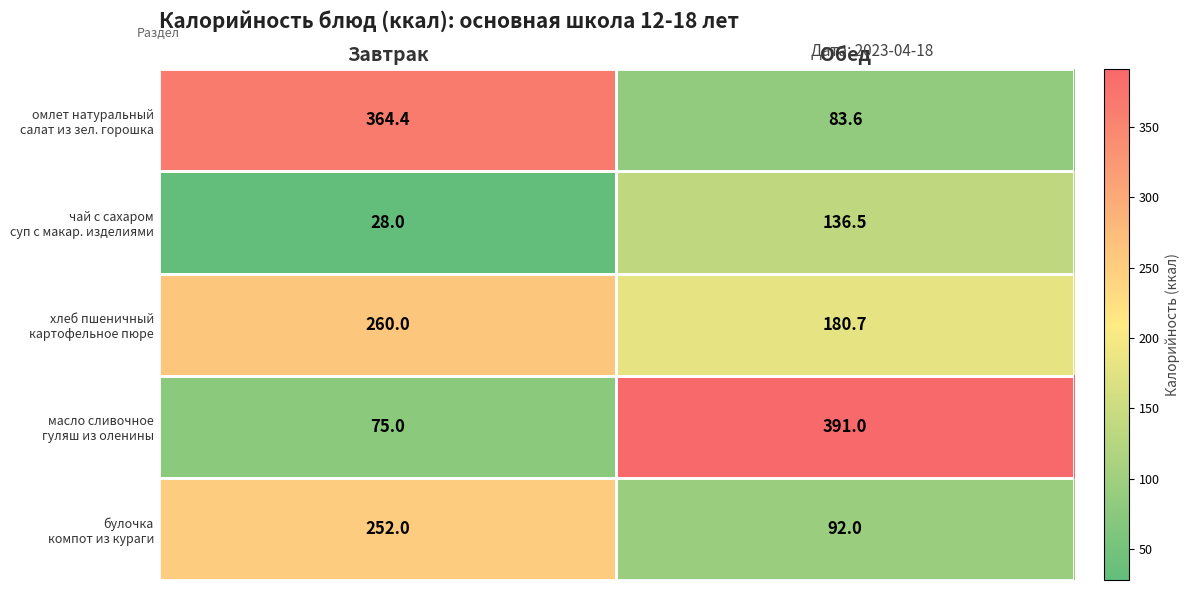

At which category is the sum across all series the highest?

Завтрак